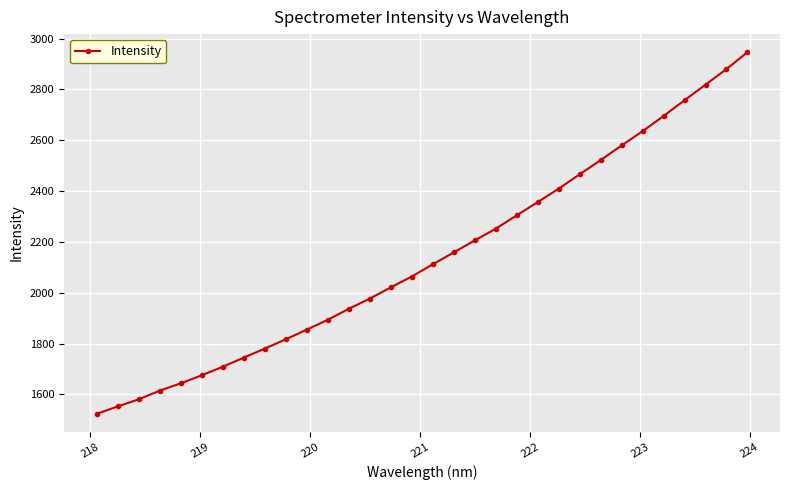

What is the minimum value shown in the chart?

1523.2